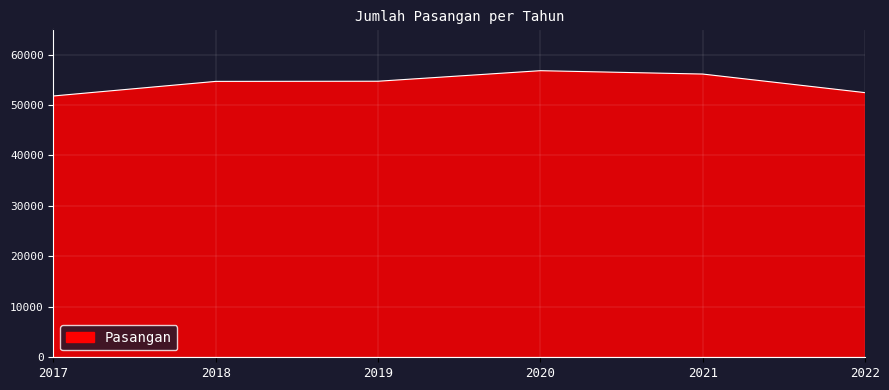

Between 2019 and 2021, which is larger?

2021